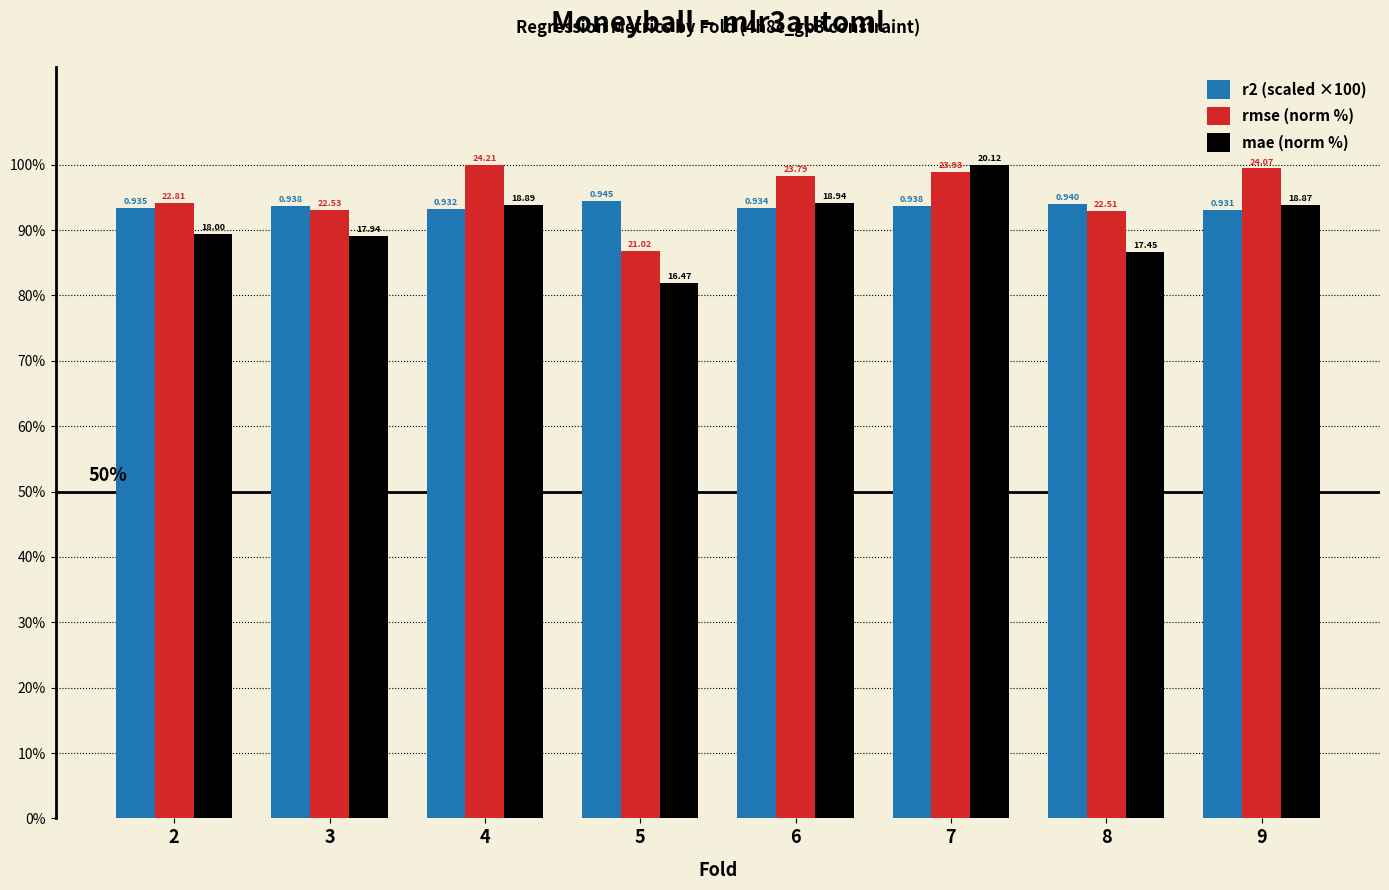

Does the chart contain any negative values?

No